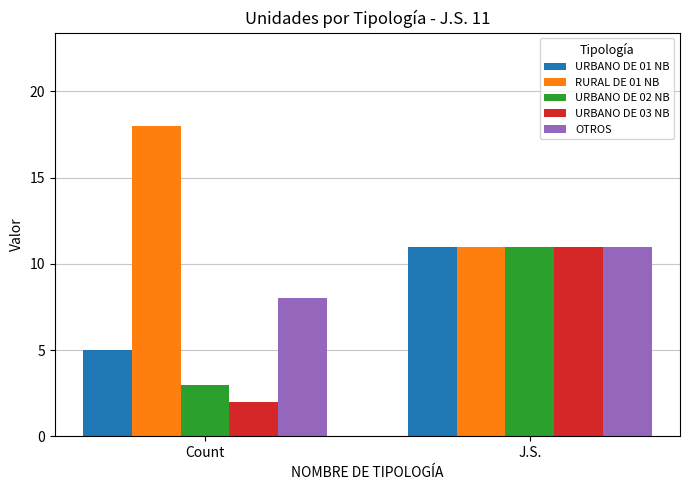

Reading left to right, list all the values displayed in this chart.

URBANO DE 01 NB: 5	11
RURAL DE 01 NB: 18	11
URBANO DE 02 NB: 3	11
URBANO DE 03 NB: 2	11
OTROS: 8	11